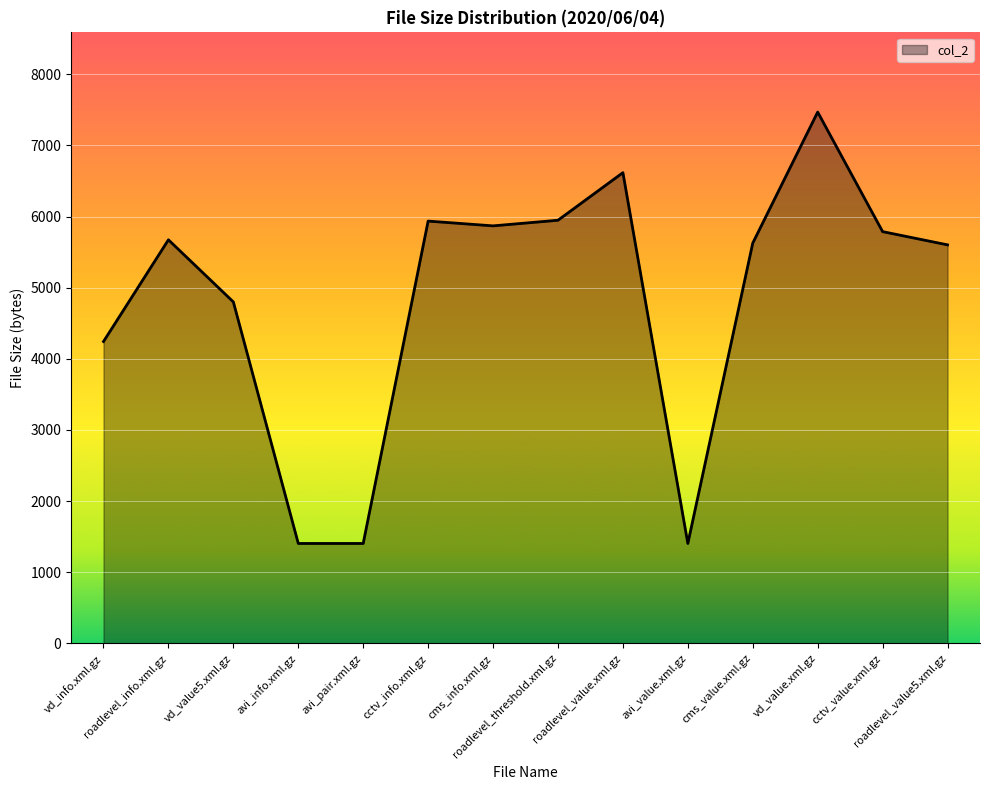

What is the minimum value shown in the chart?

1404